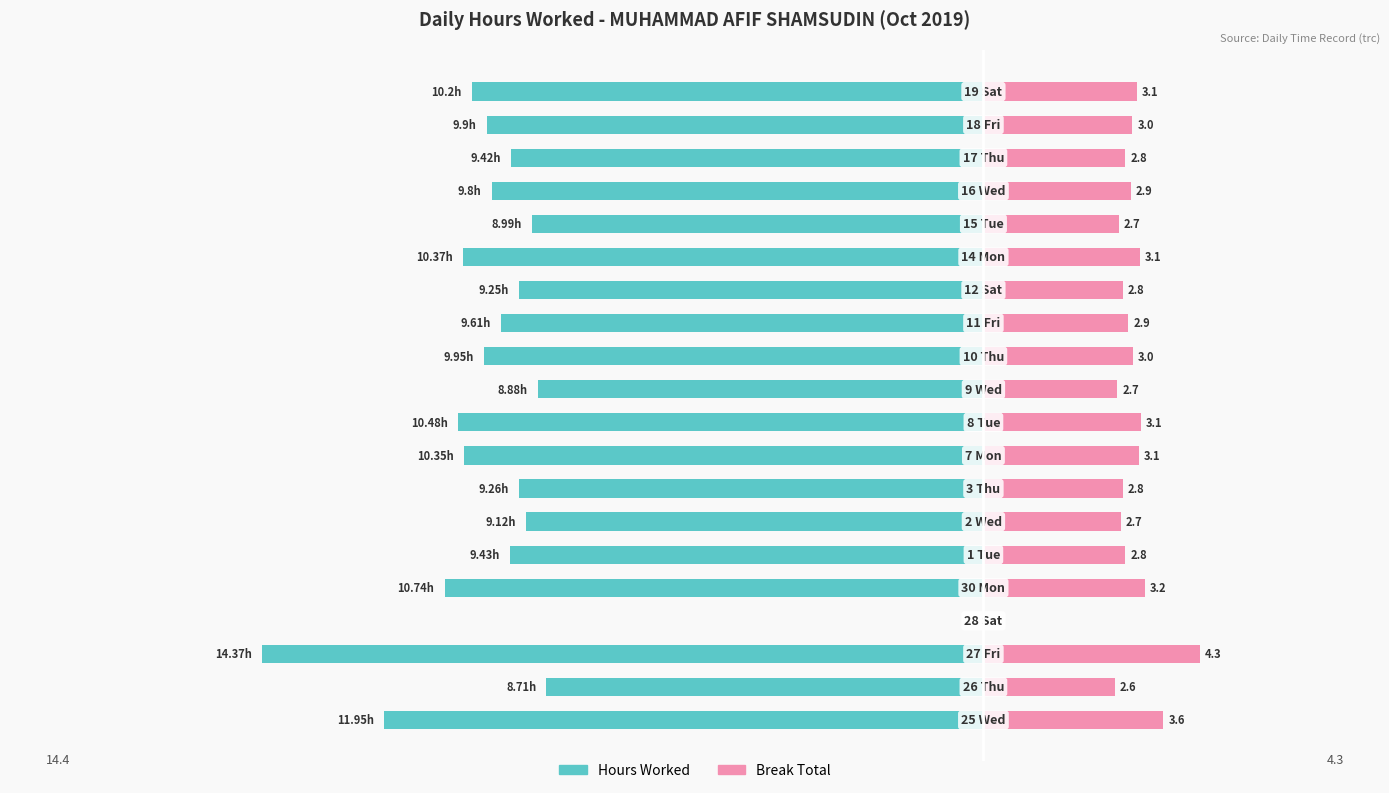

The value of Hours Worked at 17 is -2.1. True or false?

False